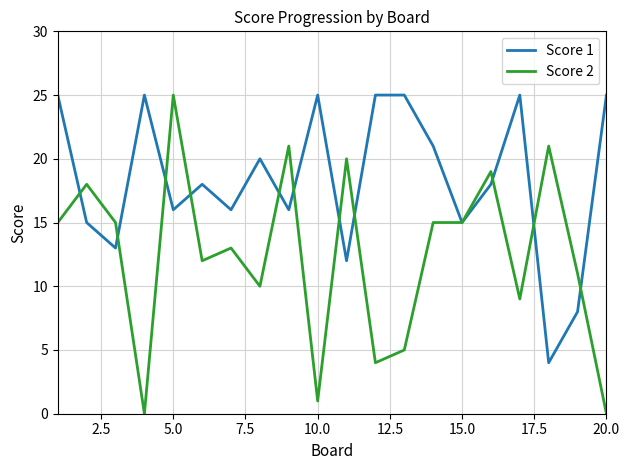

Does the chart display data point markers on the line(s)?

No